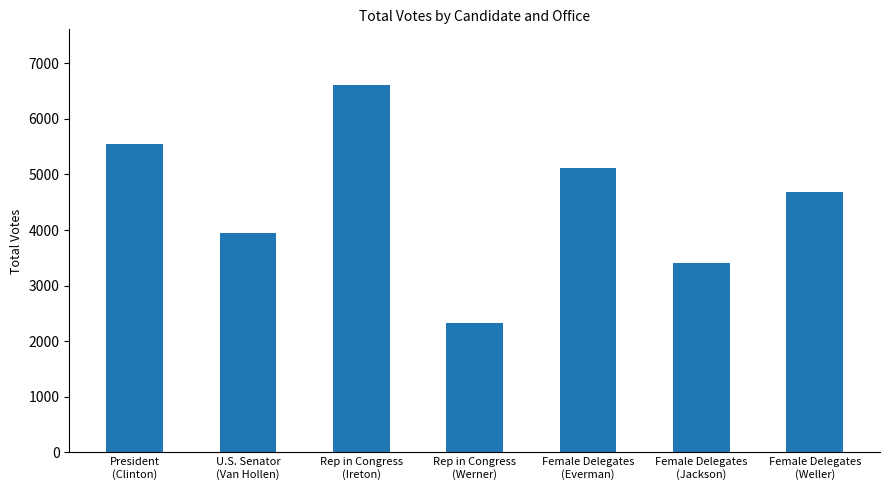

List the labels in order of value, largest first.

Rep in Congress
(Ireton), President
(Clinton), Female Delegates
(Everman), Female Delegates
(Weller), U.S. Senator
(Van Hollen), Female Delegates
(Jackson), Rep in Congress
(Werner)